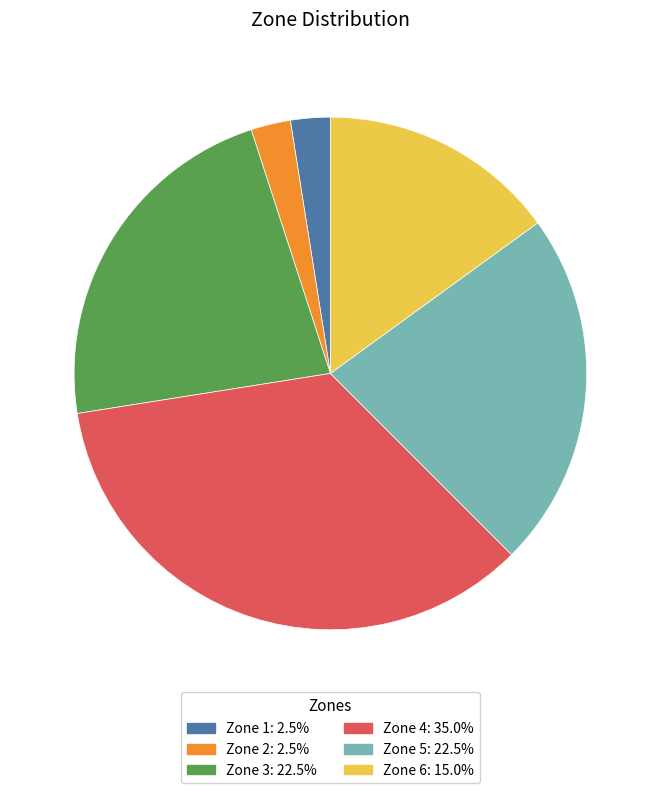

Approximately how many times larger is the value at Zone 4 compared to Zone 6?

2.3